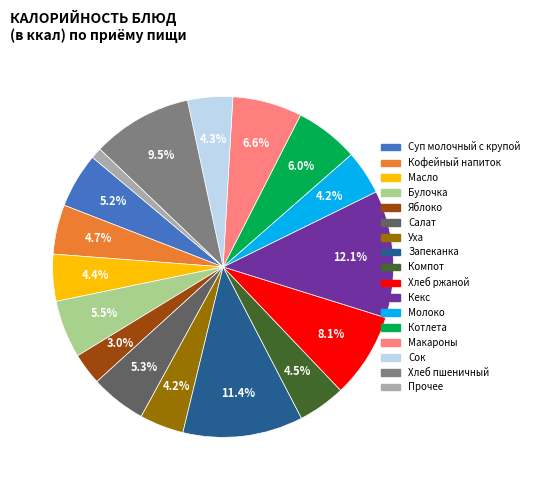

Is there a majority slice in this chart?

No